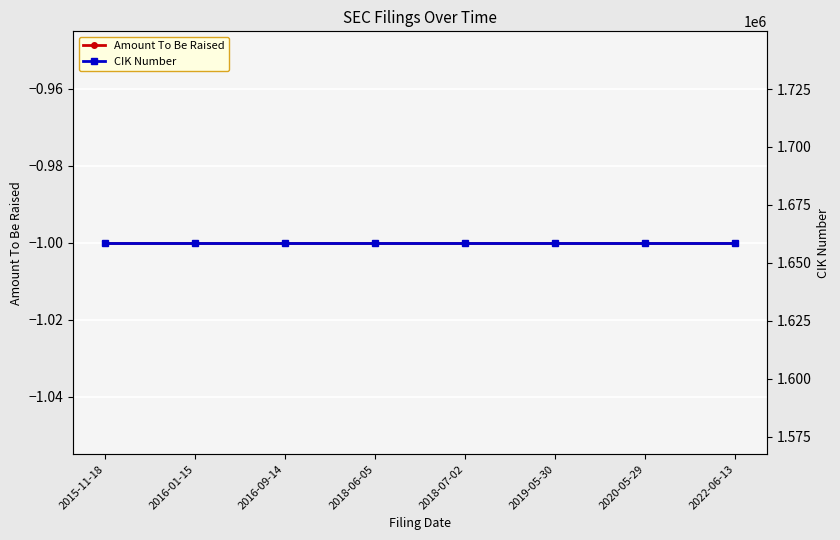

Which has a higher value, 2018-07-02 or 2018-06-05?

2018-07-02